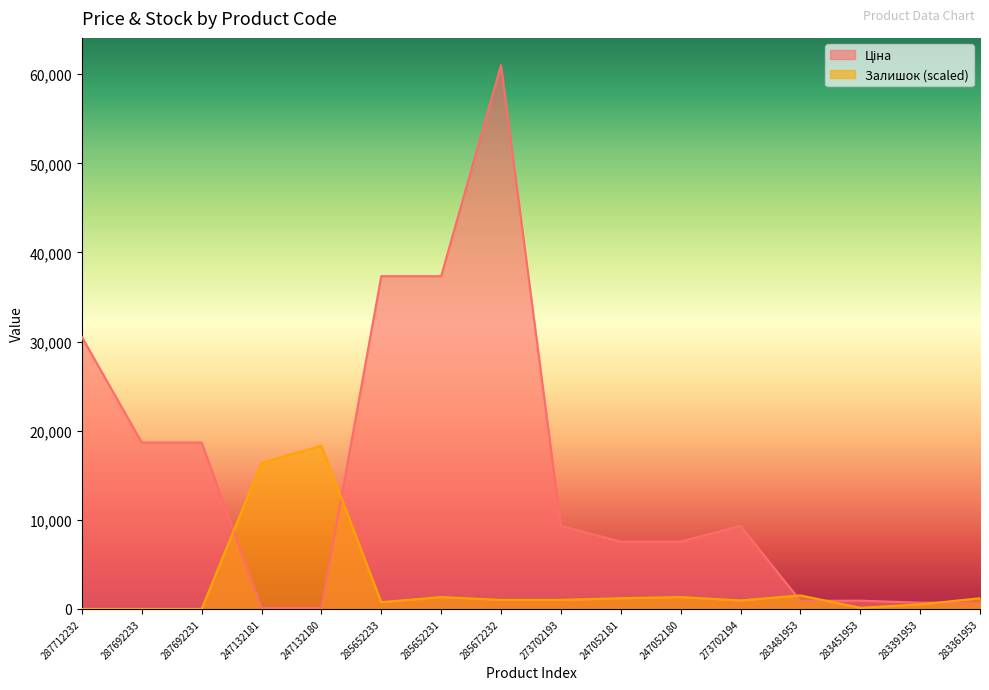

At which label does Залишок first exceed 1010?

247132181